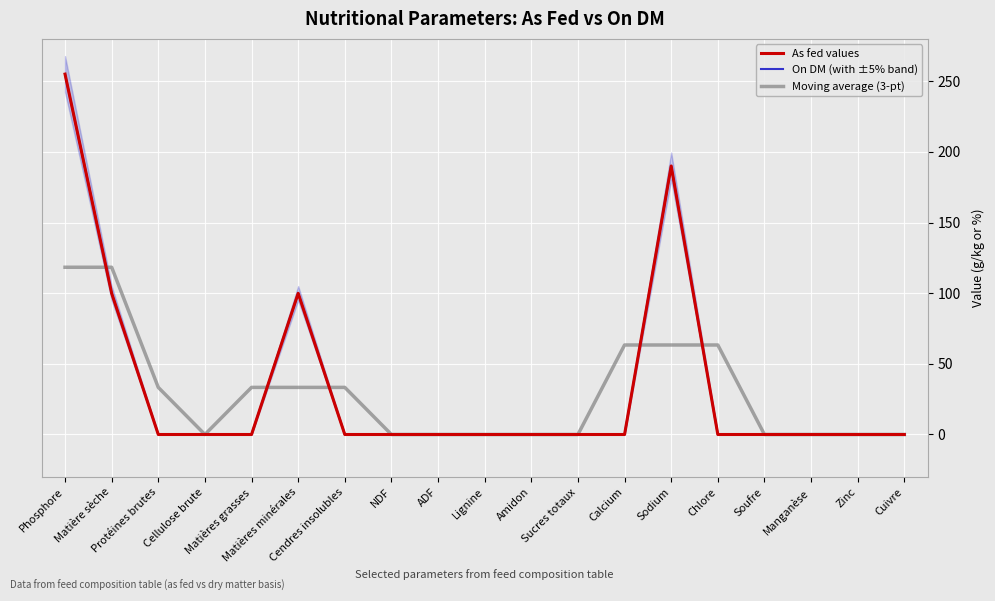

Which series has the largest total across all categories?

On DM (with ±5% band)